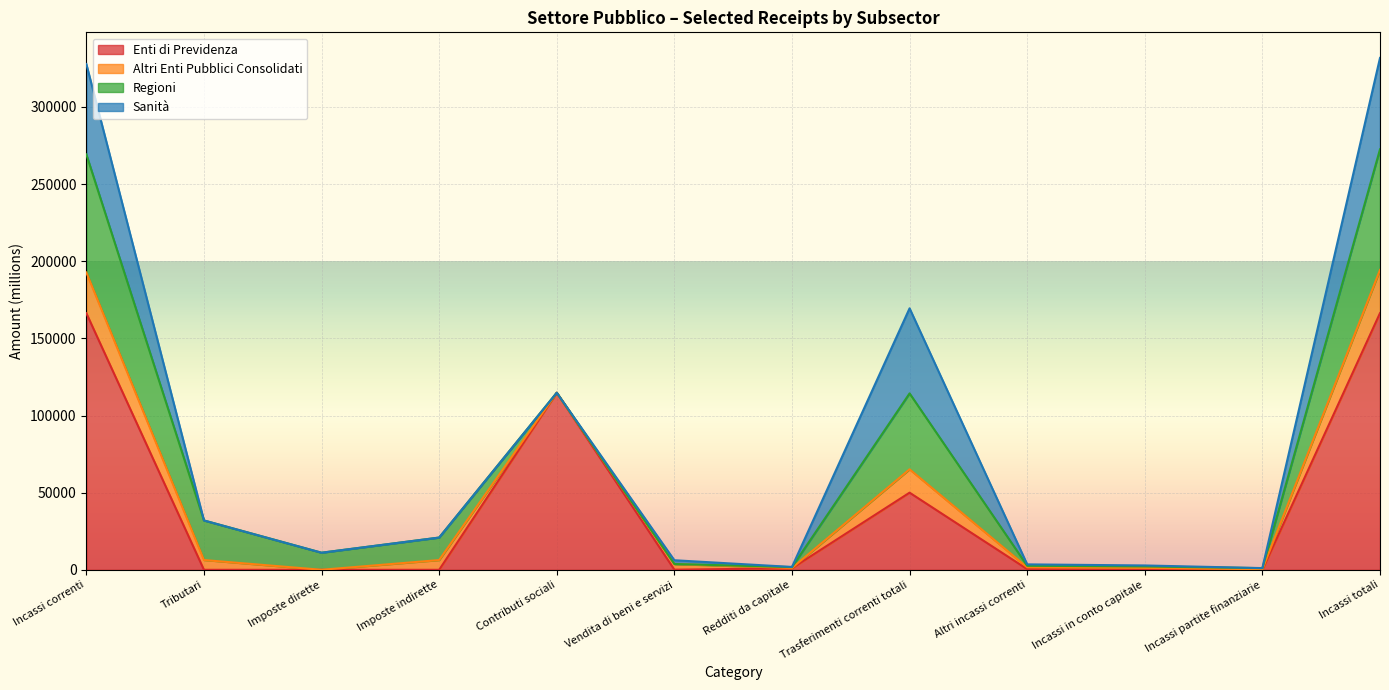

Does the chart display data point markers on the line(s)?

No